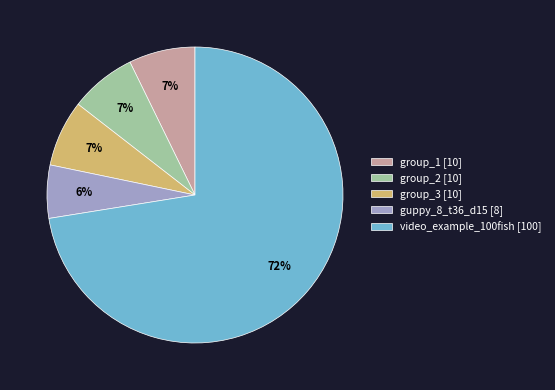

To the nearest percent, what is the average slice percentage?

20%